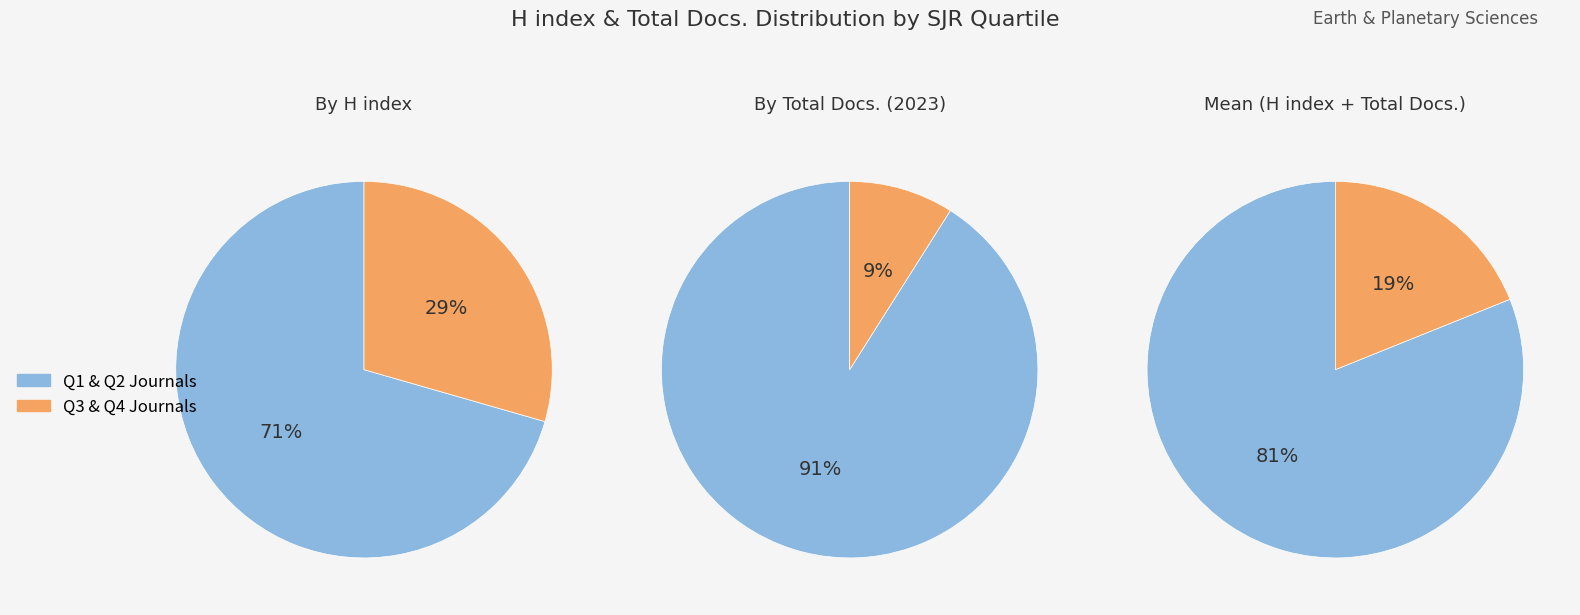

Do 0 and 1 together represent more than half of the pie?

Yes